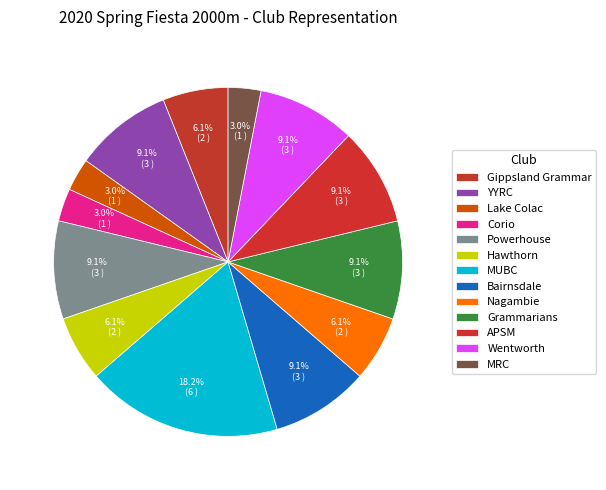

Does YYRC account for over 50% of the chart?

No